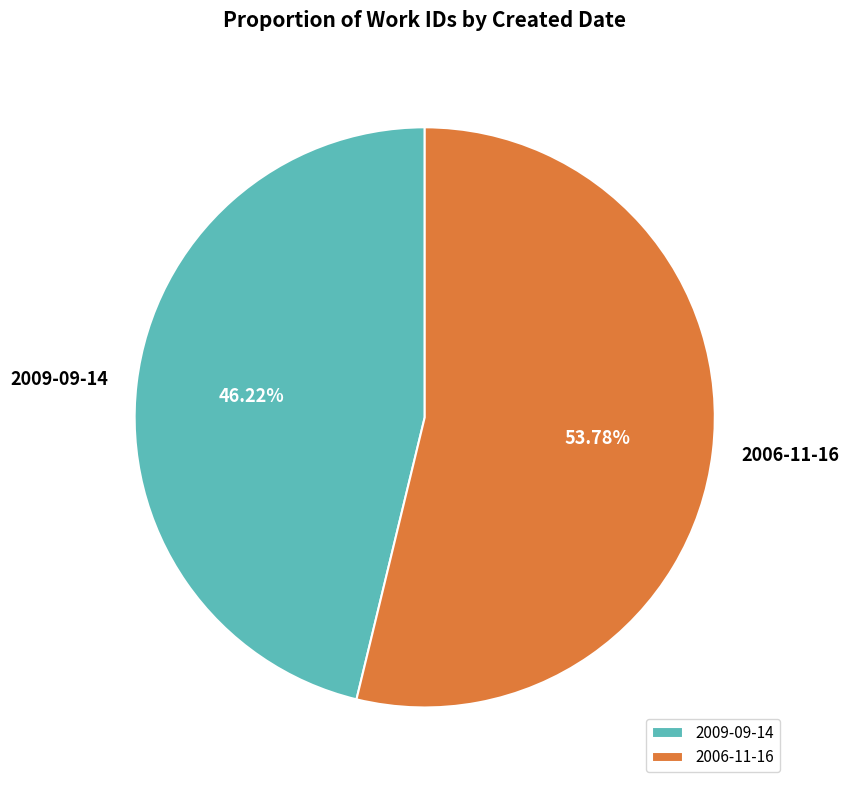

True or false: 2009-09-14 accounts for 46% of the total.

True